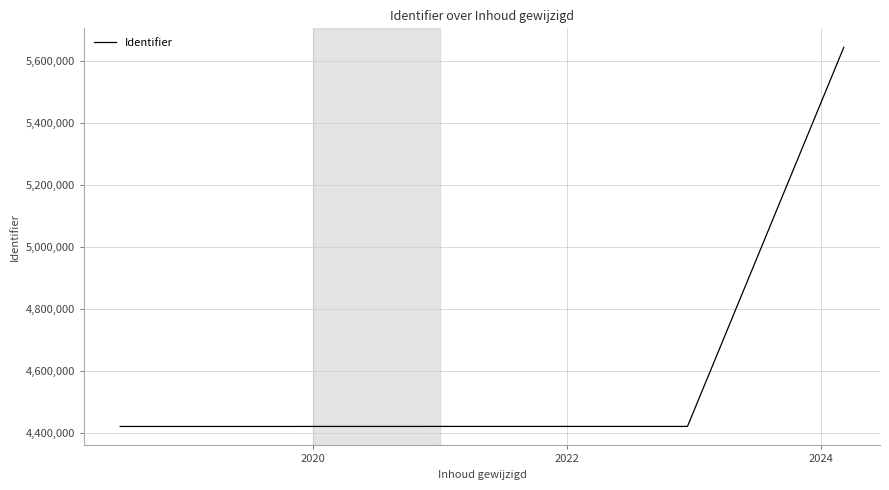

What is the smallest value displayed?

4419814